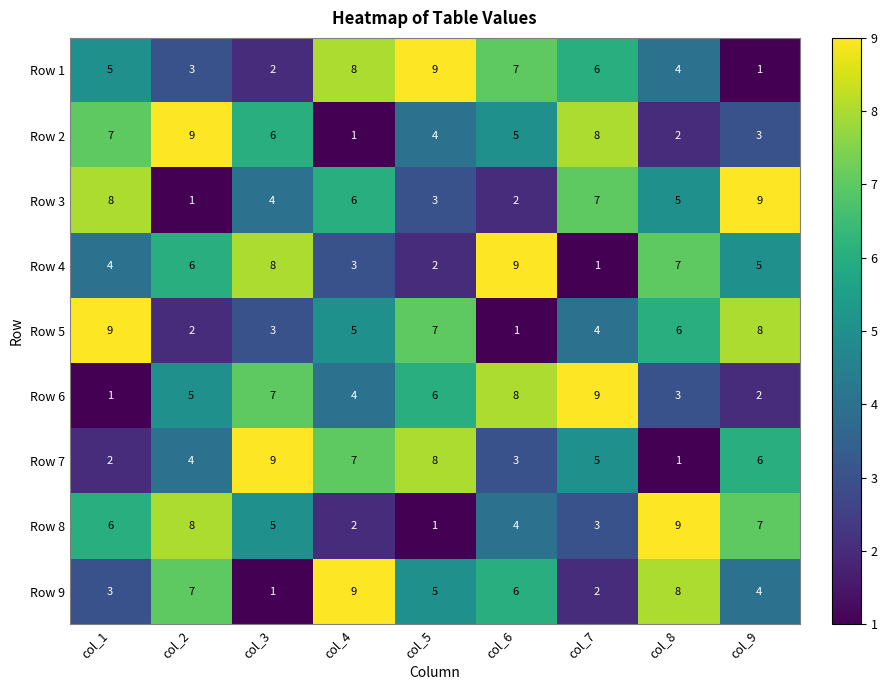

Which category has the highest value in the Row 6 series?

col_7